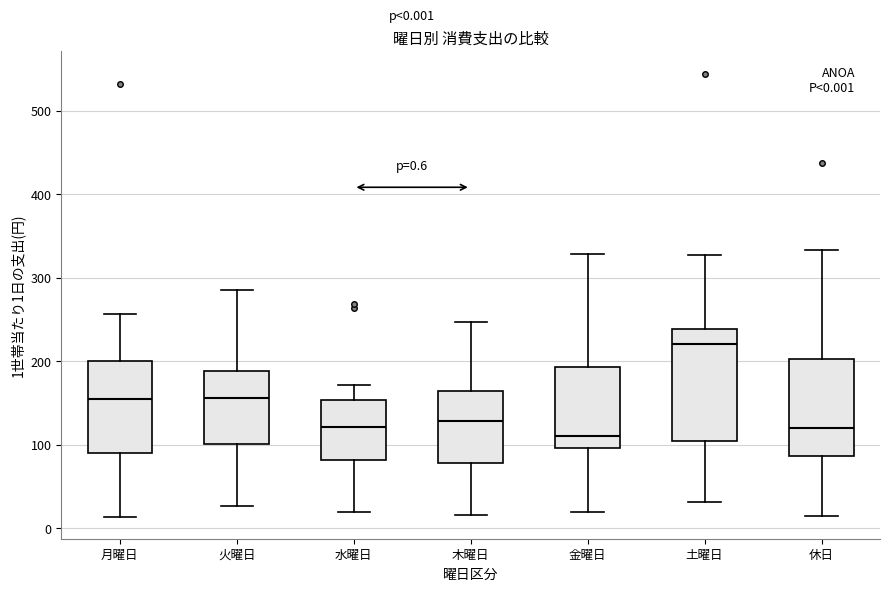

Which box has the highest median line?

土曜日